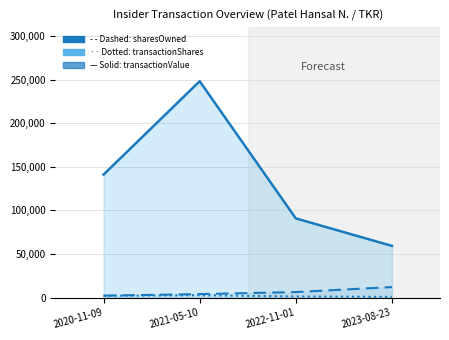

Which label corresponds to the smallest value in the chart?

2023-08-23